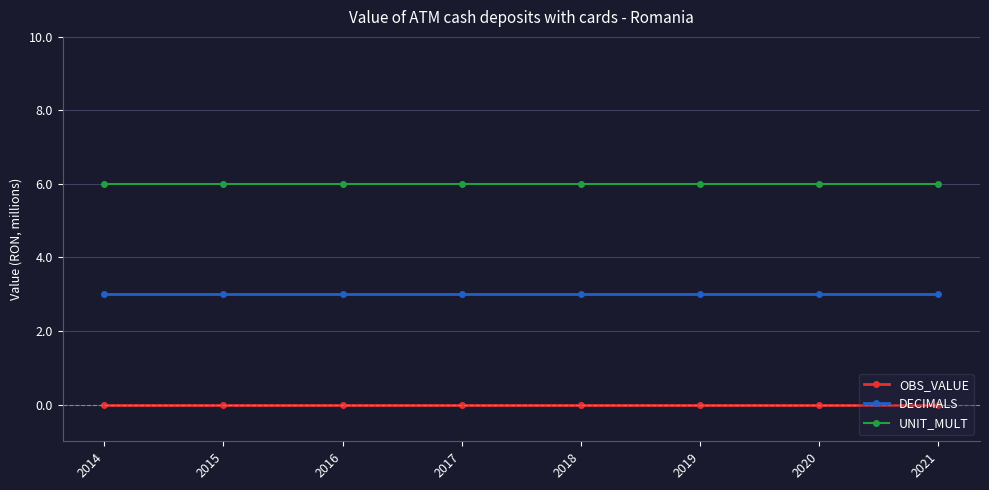

Reading left to right, extract all data points from this chart.

OBS_VALUE: 0	0	0	0	0	0	0	0
DECIMALS: 3	3	3	3	3	3	3	3
UNIT_MULT: 6	6	6	6	6	6	6	6